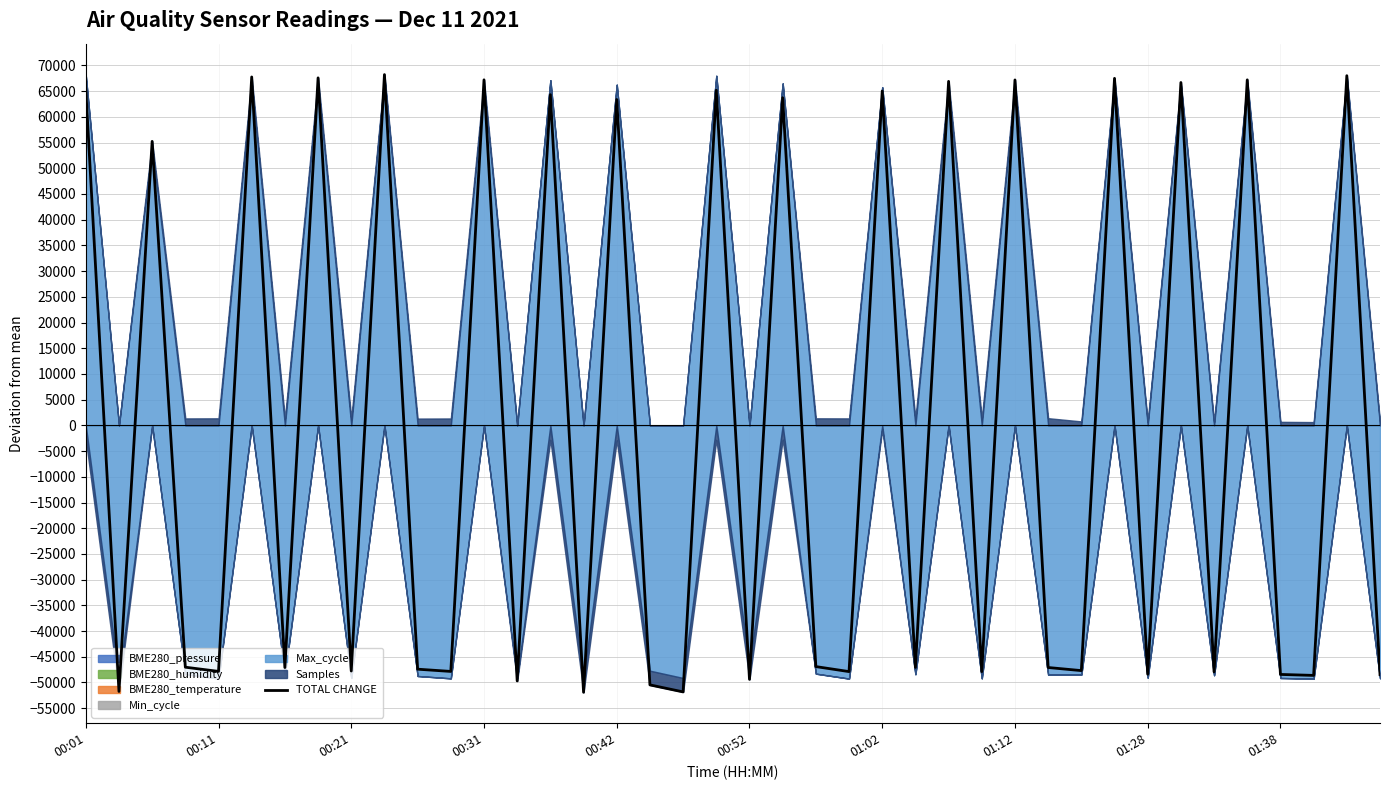

What is the minimum value for TOTAL CHANGE?

-51906.2